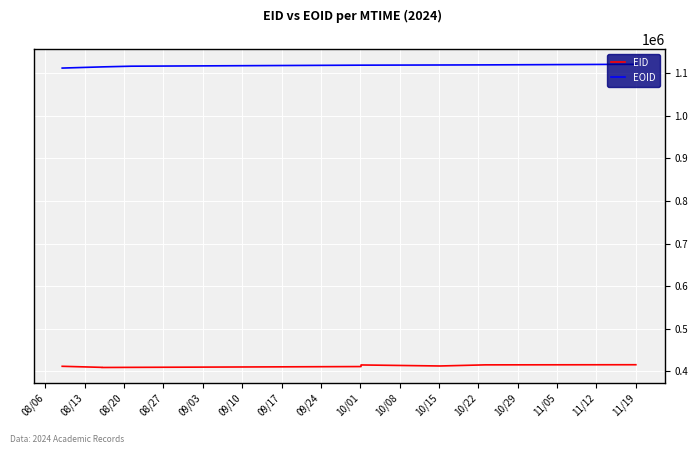

True or false: EID and EOID intersect in this chart.

False